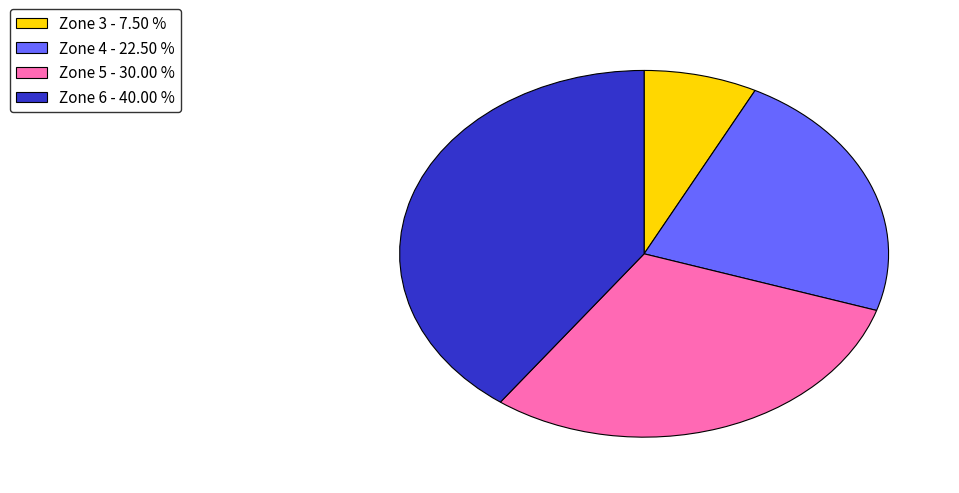

What is the smallest slice in the pie chart?

Zone 3